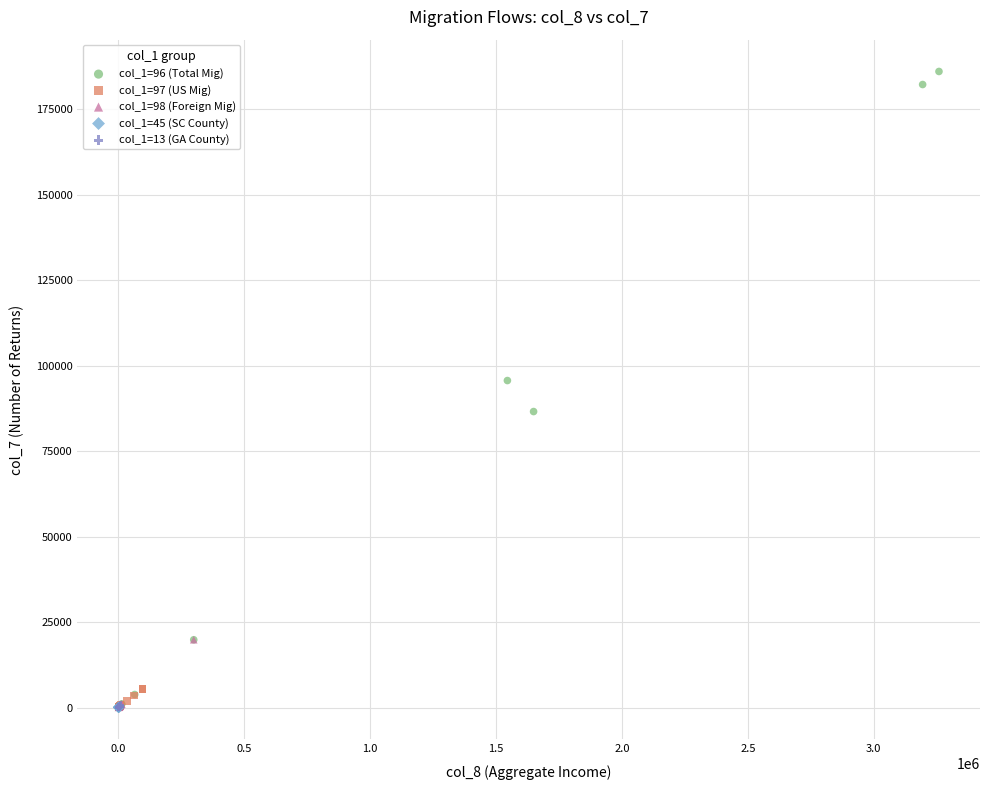

Which series has the largest Y range (max minus min)?

col_1=96 (Total Mig)